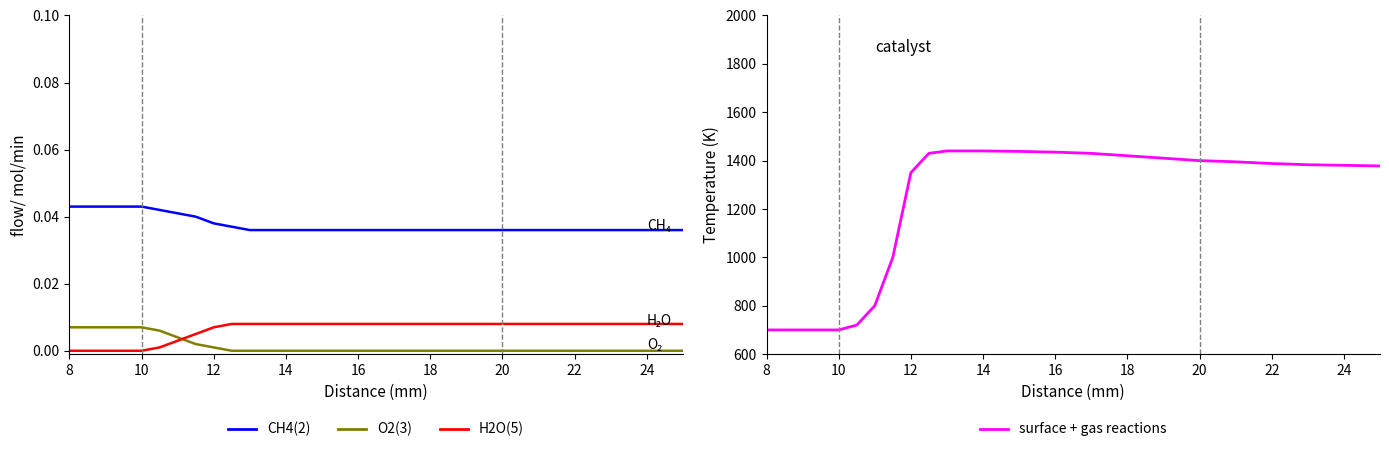

What is the maximum value for surface + gas reactions?

1440.0